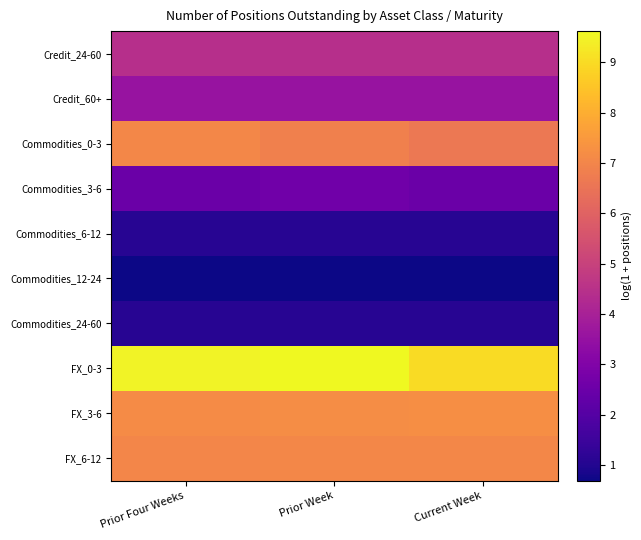

What is the total value across all series at Prior Week?

44.3